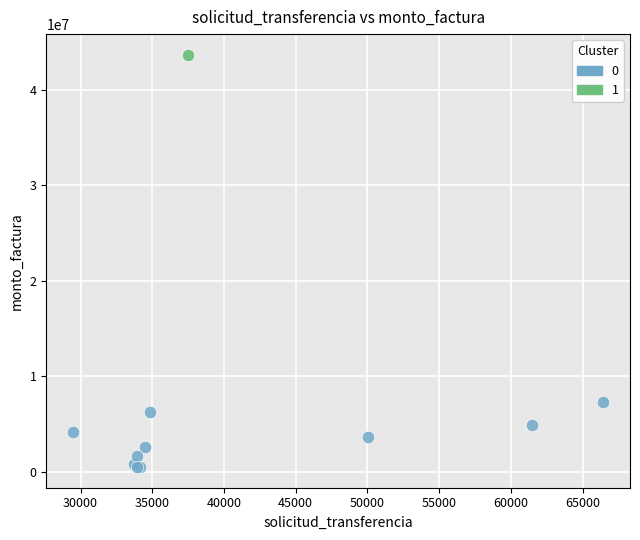

What are all the series names shown in the legend?

0, 1